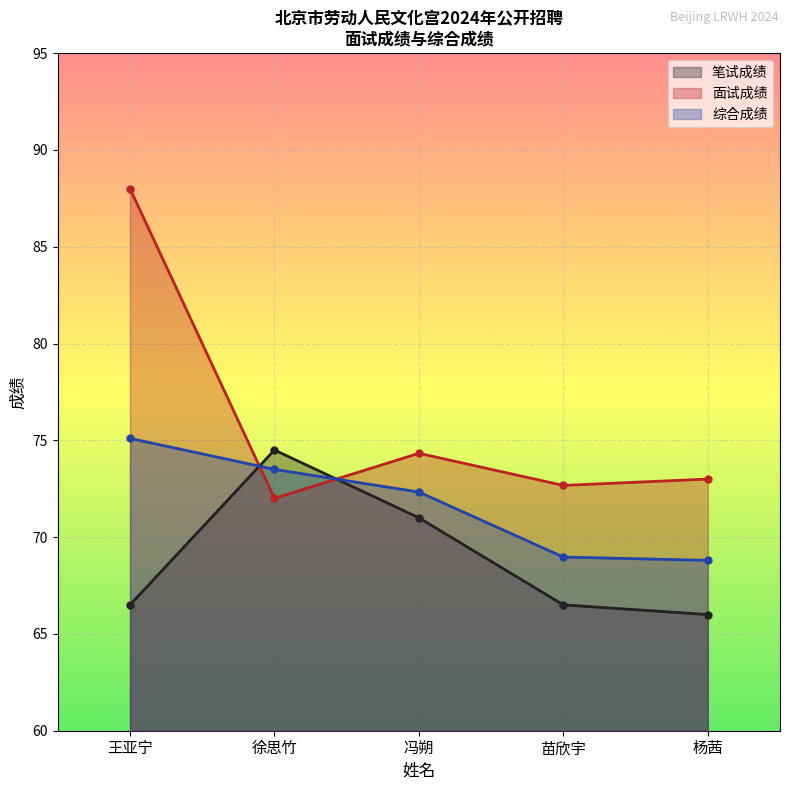

List the labels in order of 综合成绩 value, smallest first.

杨茜, 苗欣宇, 冯朔, 徐思竹, 王亚宁